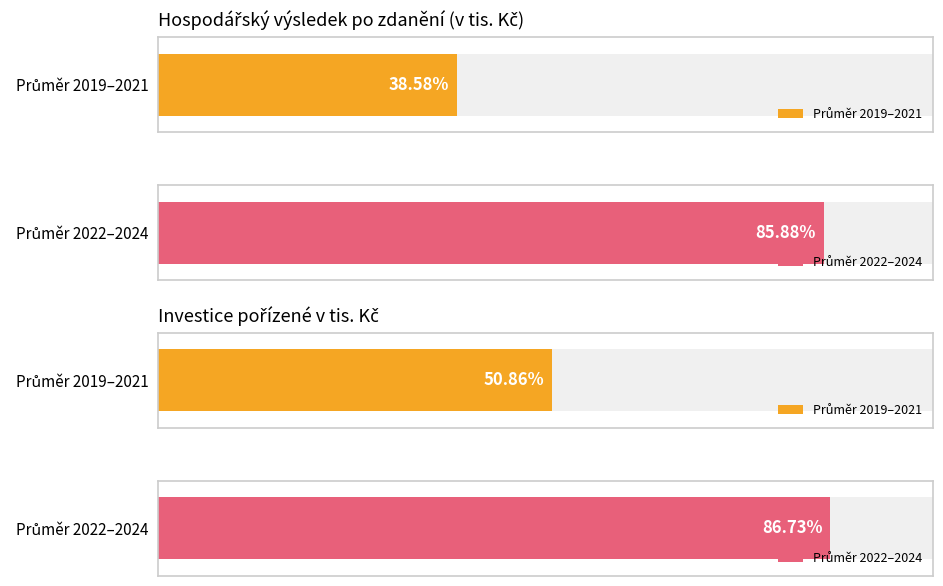

The Investice pořízené v tis. Kč series shows 101779.1 at 2019. True or false?

False